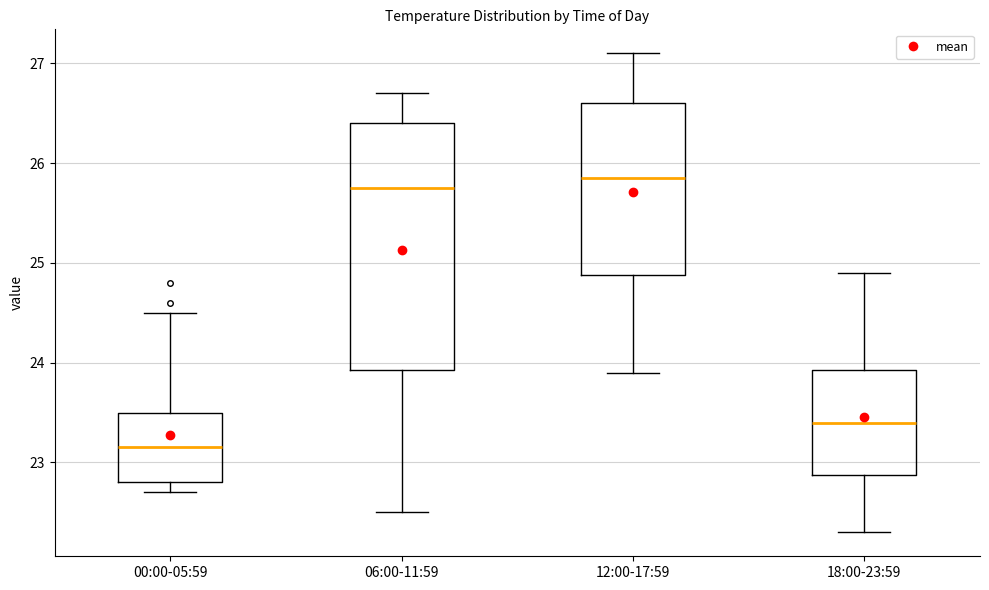

Which box has the highest median line?

12:00-17:59